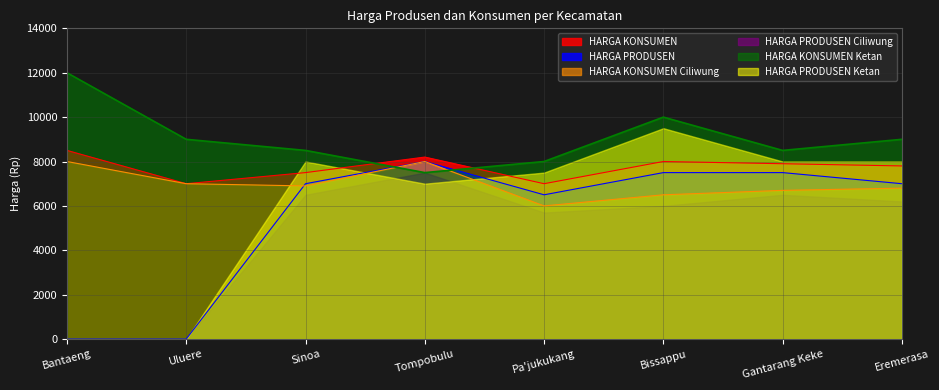

In HARGA KONSUMEN, how many points are lower than both neighbors (excluding endpoints)?

2